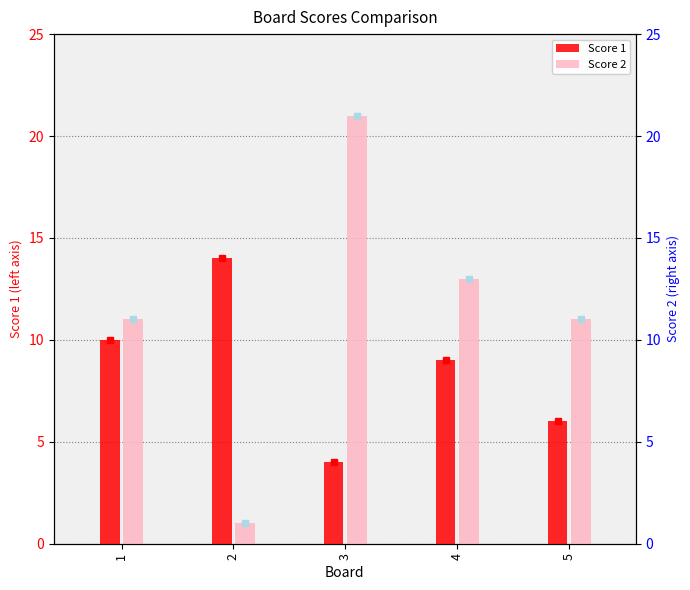

What is the sum of all Score 1 values?

43